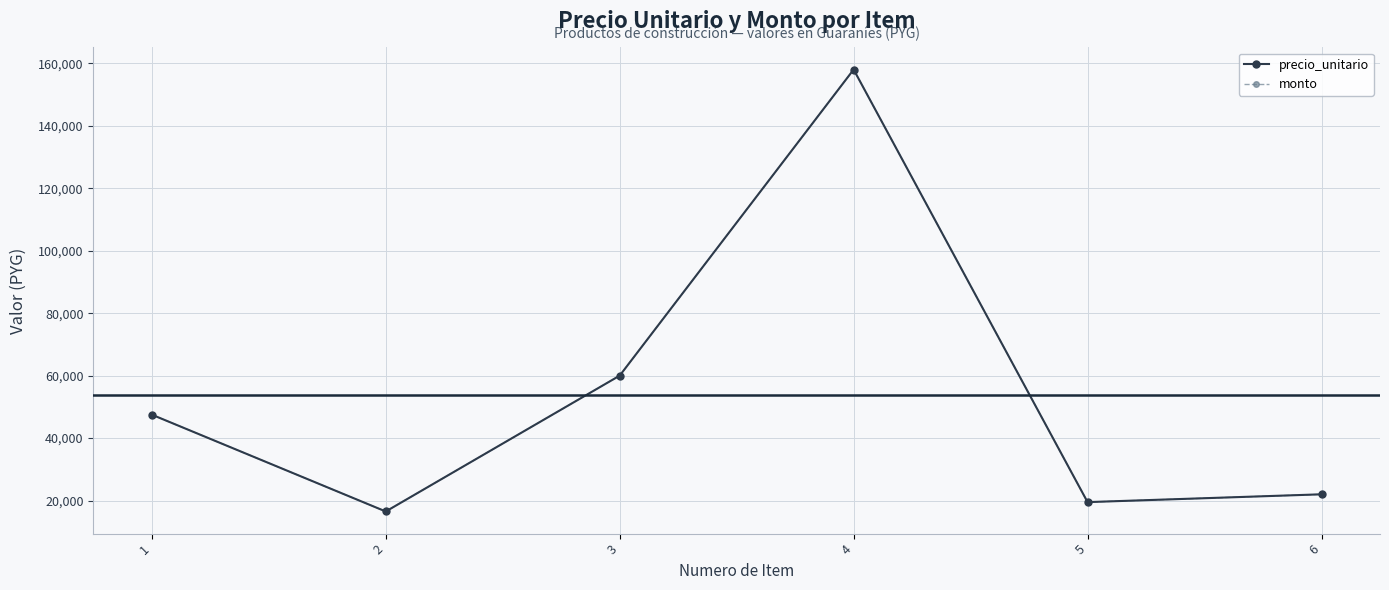

Does the chart have visible grid lines?

Yes